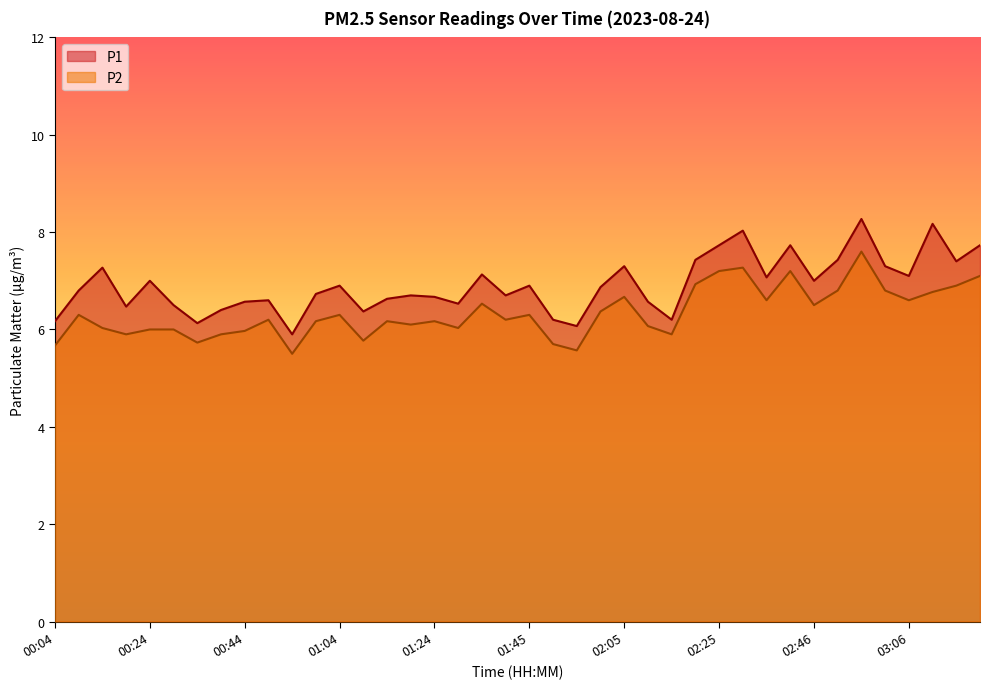

Which series changed the most between 00:04 and 00:39?

P1